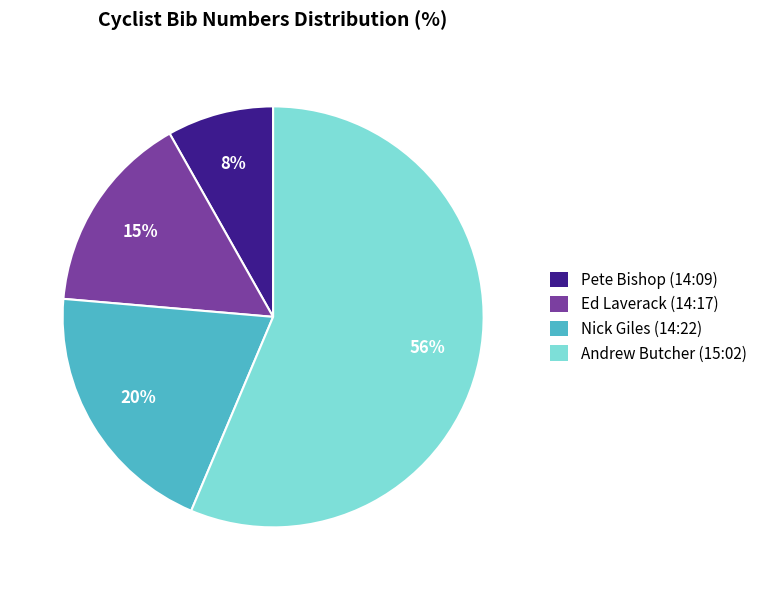

To the nearest percent, what portion does Nick Giles (14:22) represent?

20%